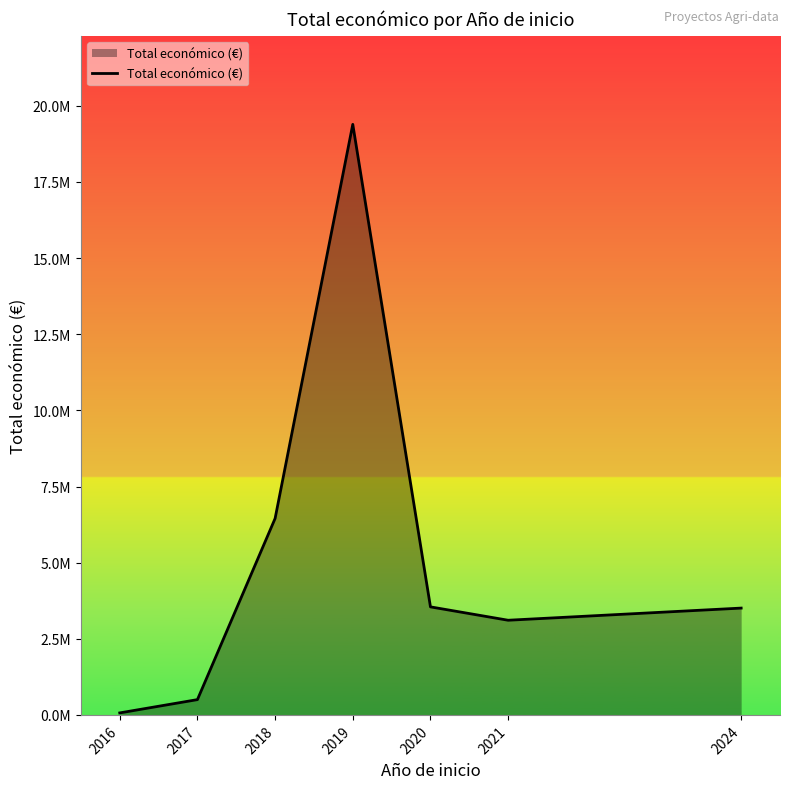

The value at 2021 is 4268730. True or false?

False